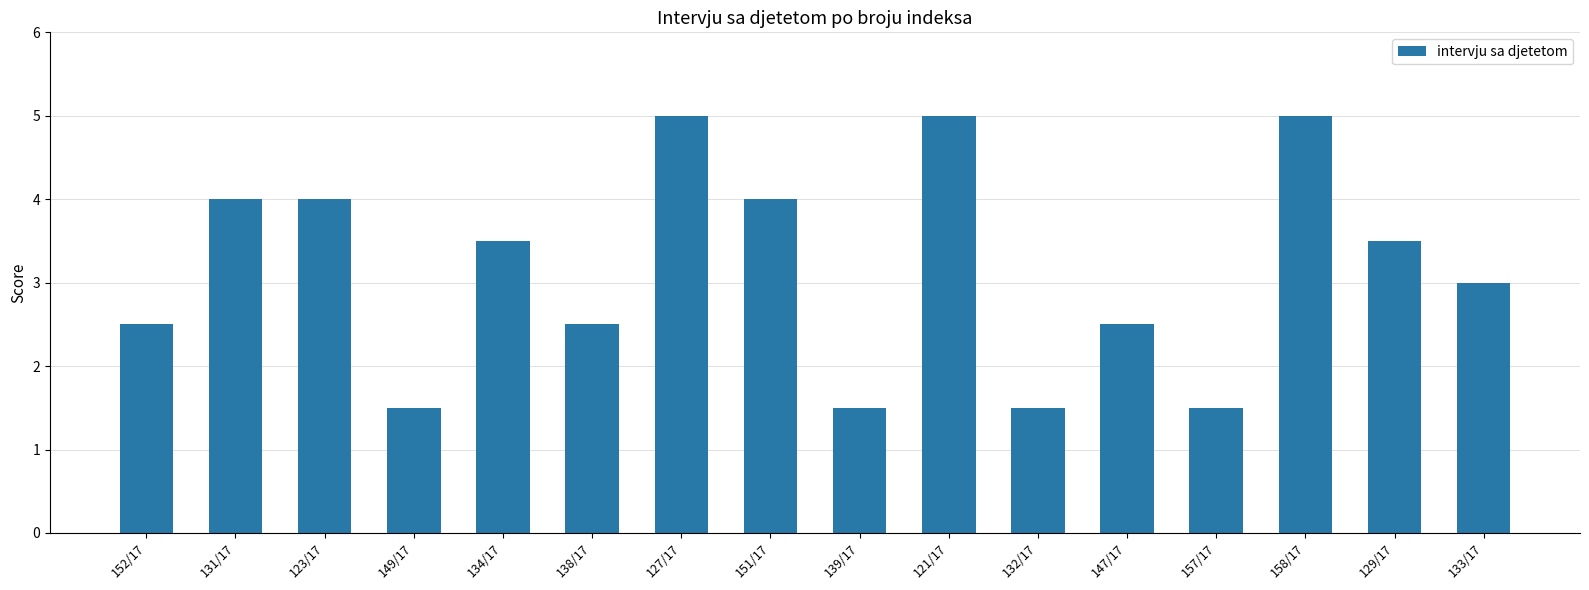

What is the sum of the values at 151/17 and 138/17?

6.5